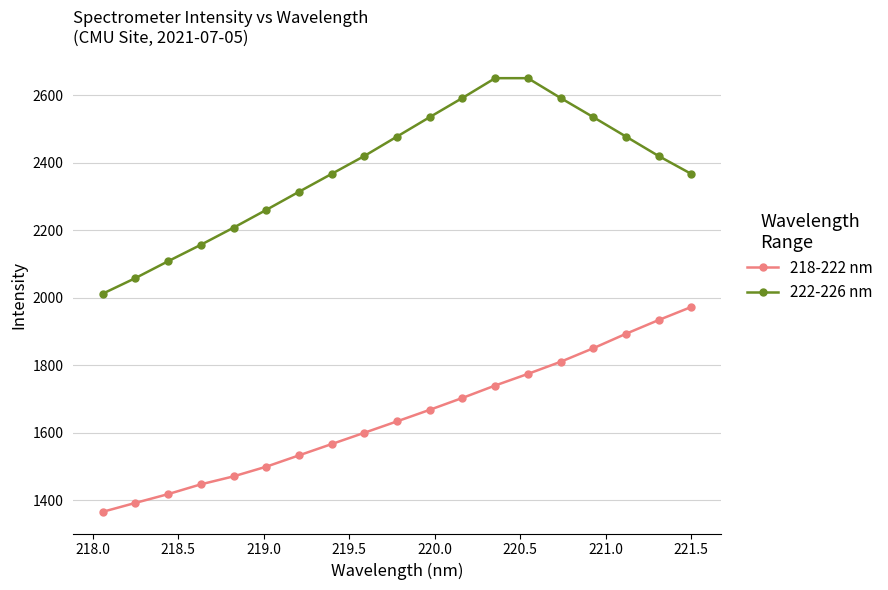

What is the value of the 222-226 nm point at the 1st from the left?

2012.0